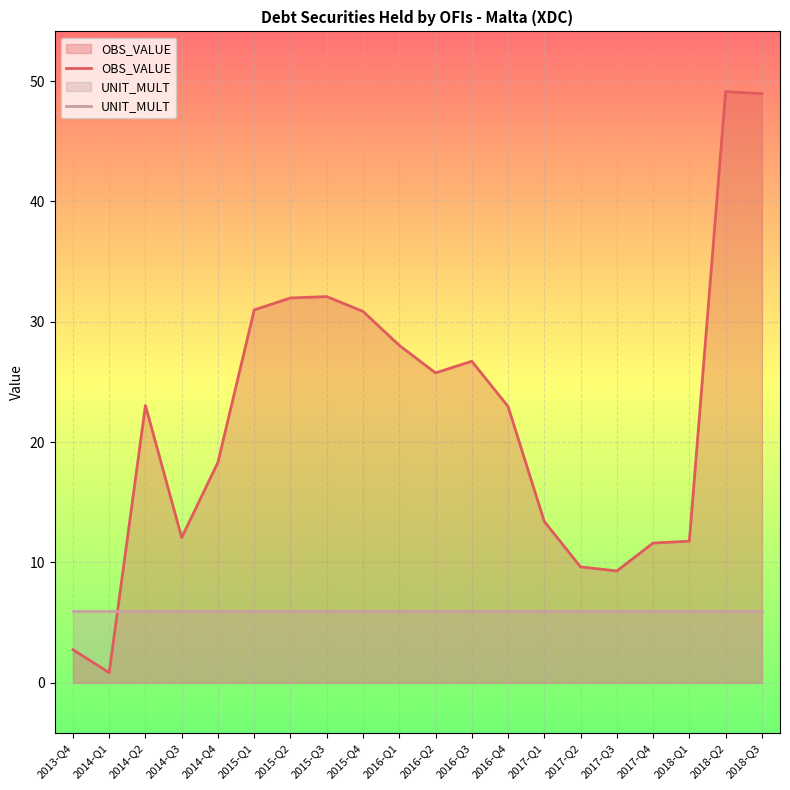

Which series has the largest range (max minus min)?

OBS_VALUE